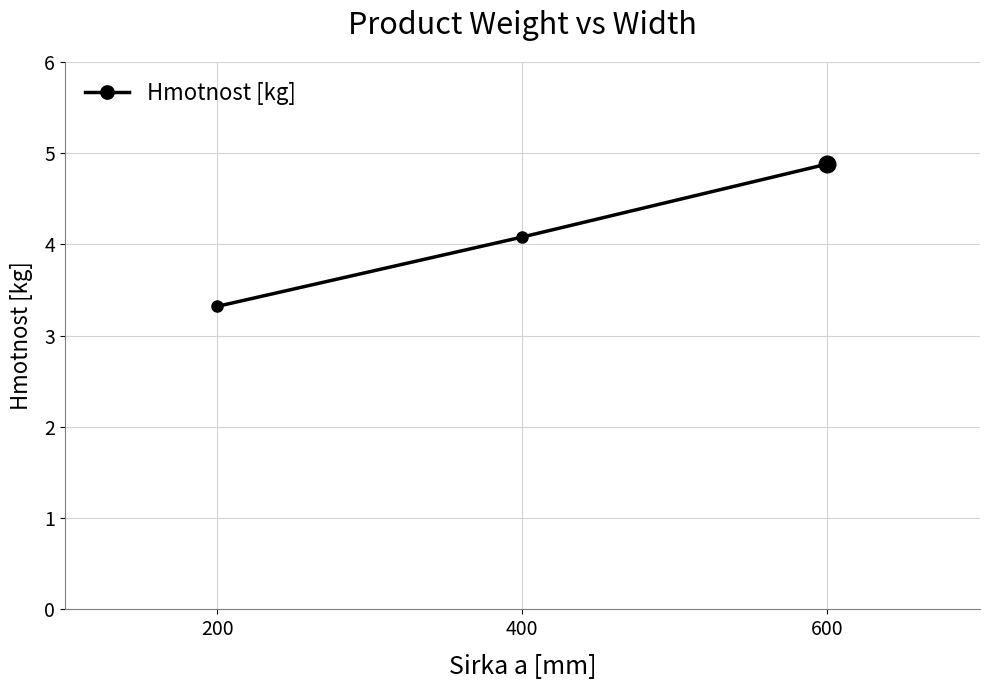

Between 400 and 600, which is larger?

600